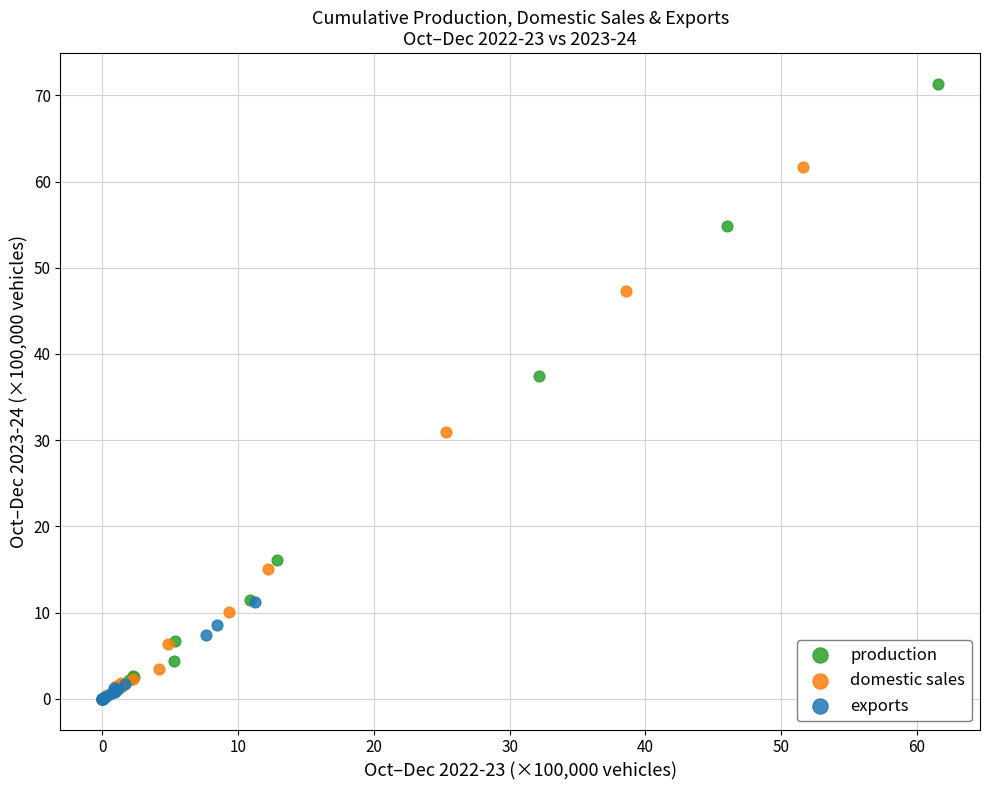

Which series has the widest spread of Y values?

production